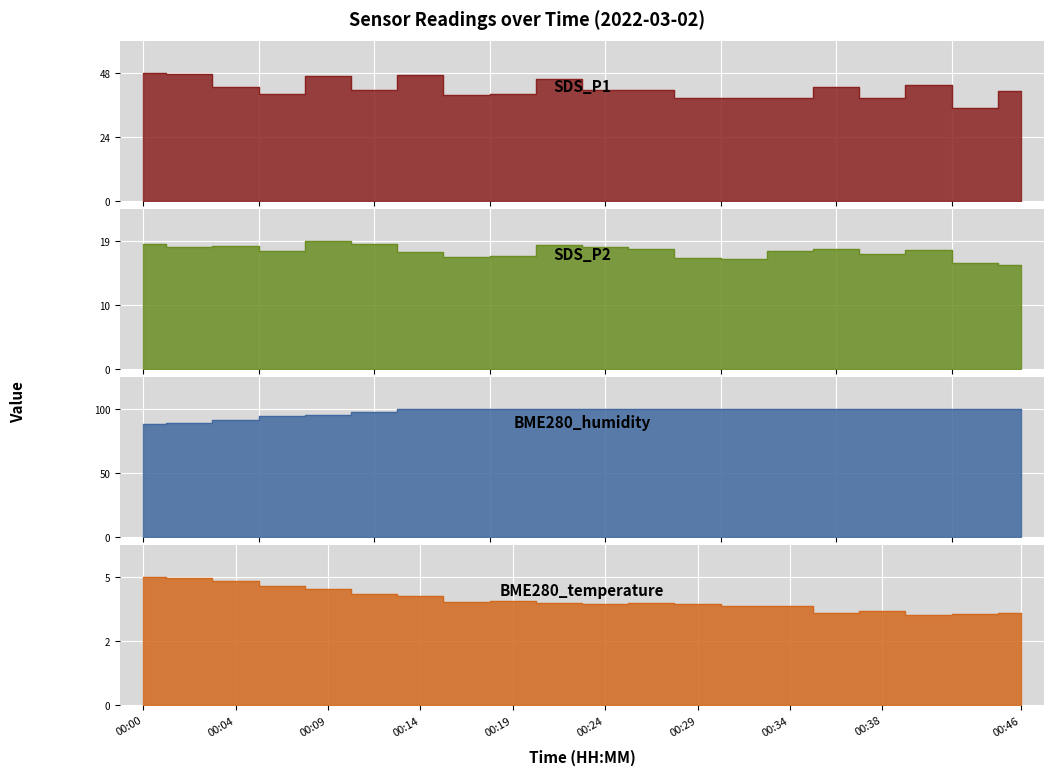

What is the total value across all series at 00:17?

160.9